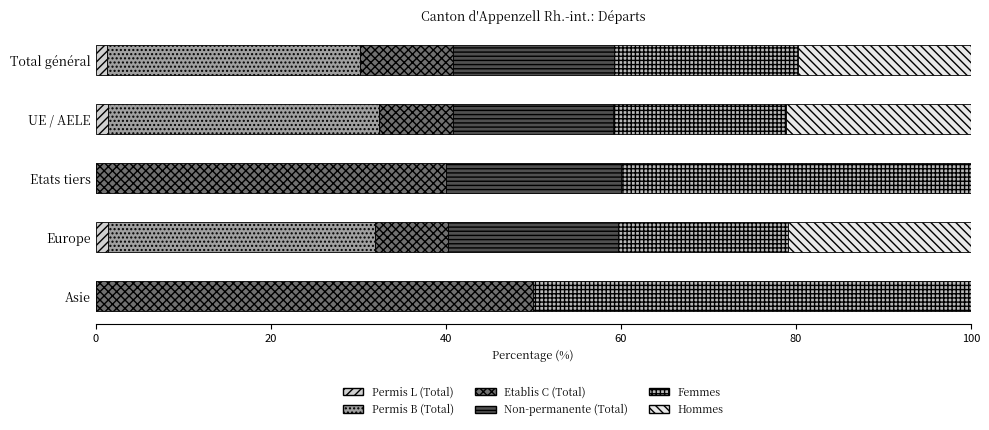

What is the total value across all series at Asie?

100.0